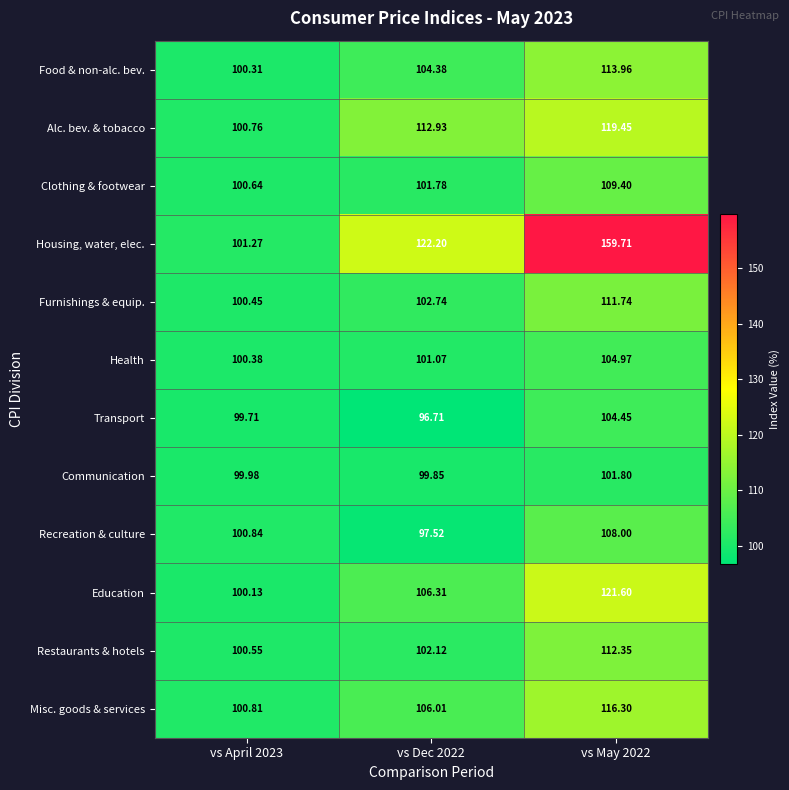

Rank the series at vs May 2022 from highest to lowest value.

Housing, water, elec., Education, Alc. bev. & tobacco, Misc. goods & services, Food & non-alc. bev., Restaurants & hotels, Furnishings & equip., Clothing & footwear, Recreation & culture, Health, Transport, Communication